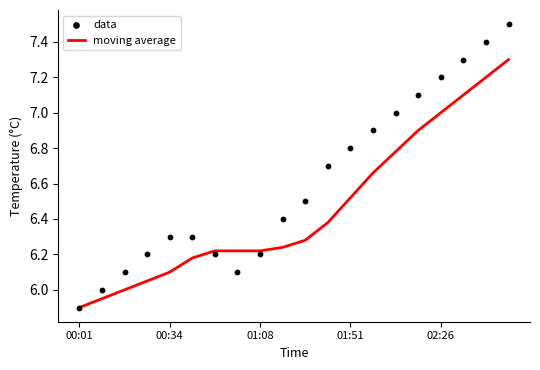

Which series contains the highest Y value?

data